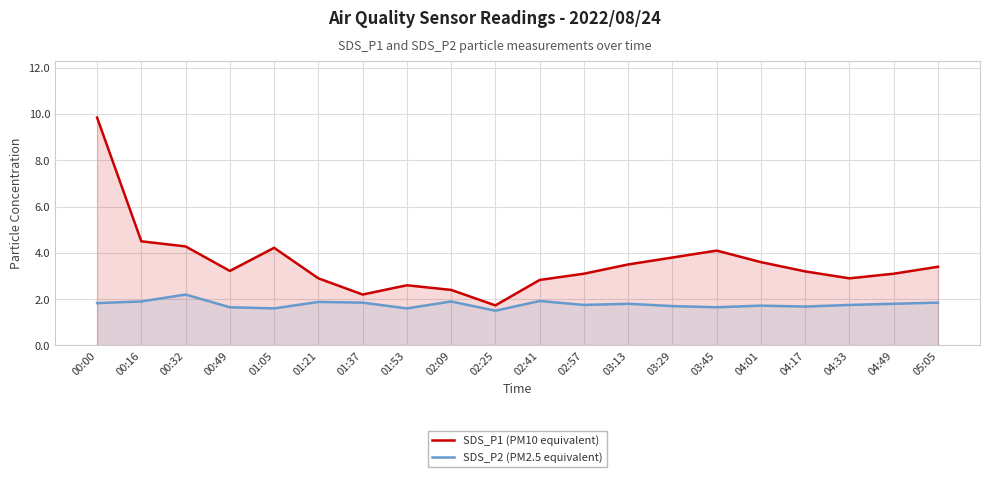

What is the maximum value for SDS_P2 (PM2.5 equivalent)?

2.2